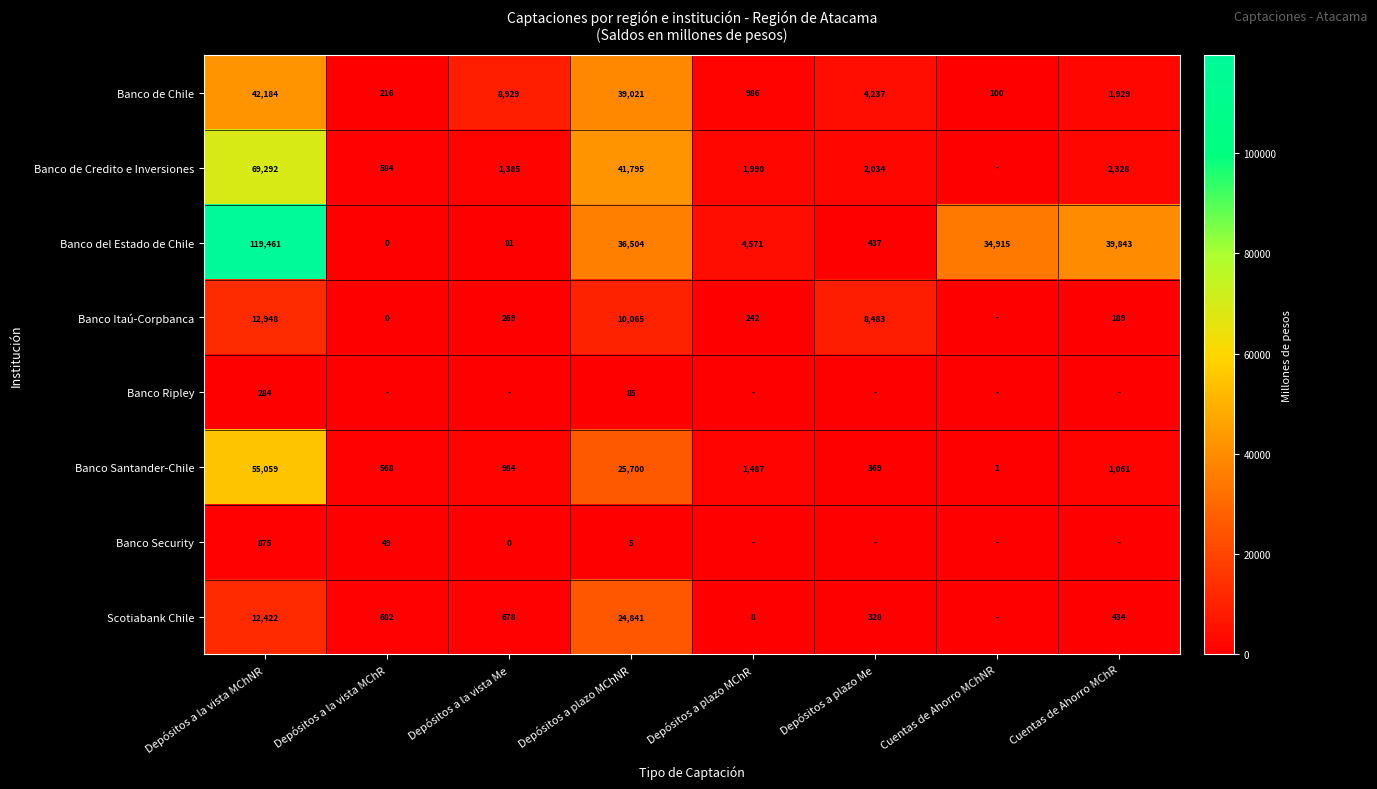

At how many categories does at least one series exceed 66772?

1